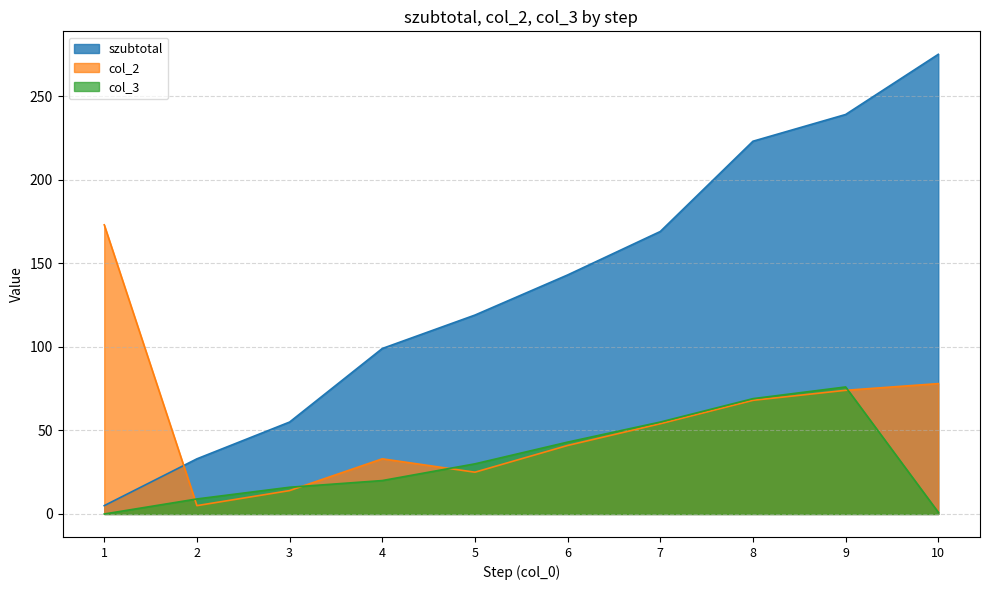

At how many categories does at least one series exceed 198?

3